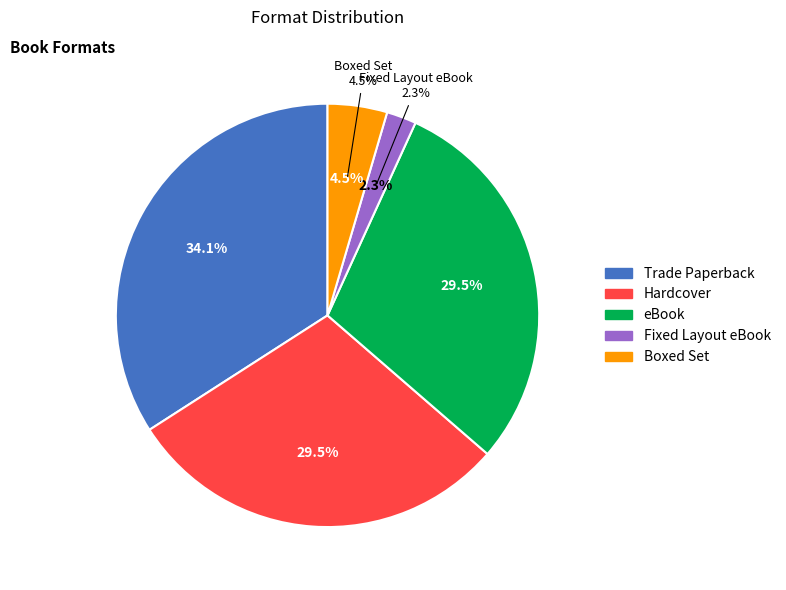

Between eBook and Hardcover, which is larger?

eBook